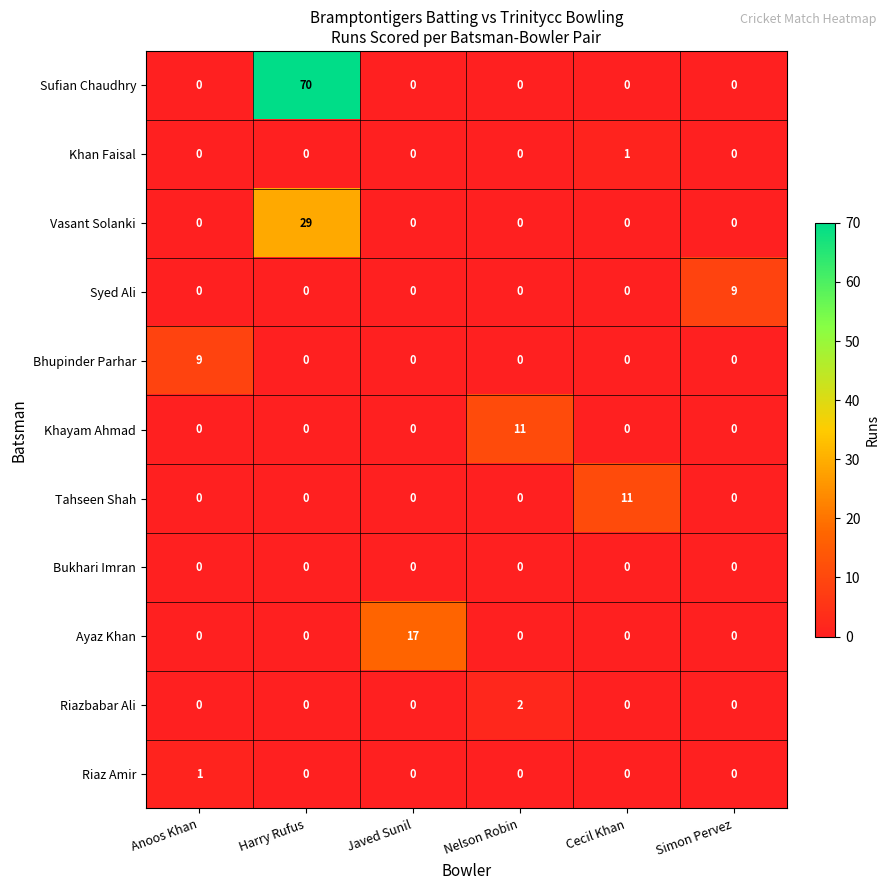

At which category is the sum across all series the highest?

Harry Rufus